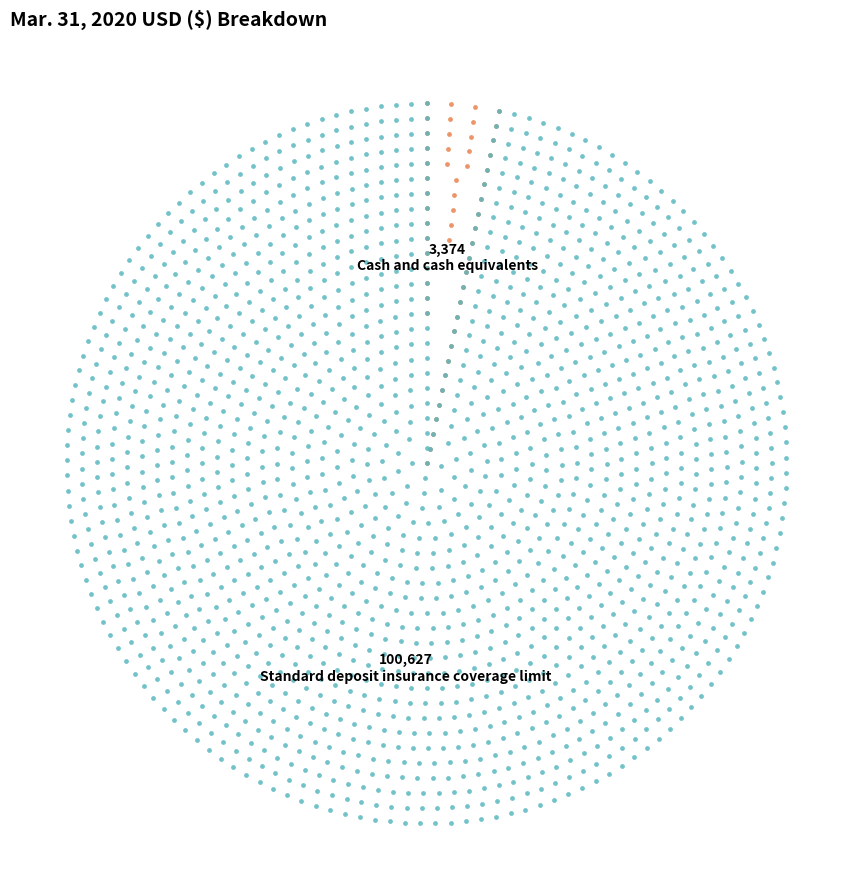

How much of the chart is everything except Standard deposit insurance coverage limit?

3.2%